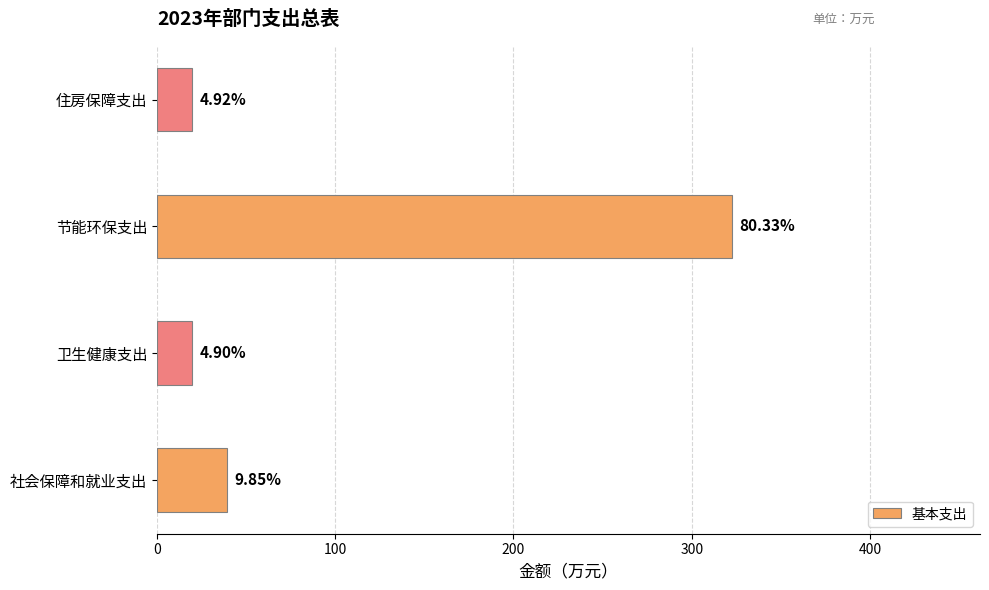

Are the bars horizontal?

Yes